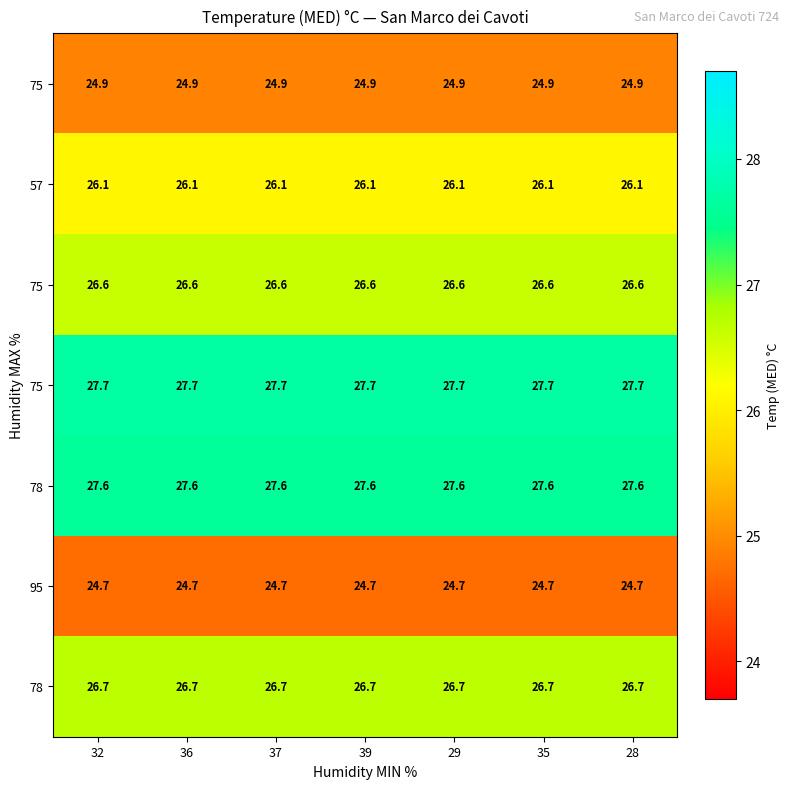

What is the maximum value shown in the chart?

27.7